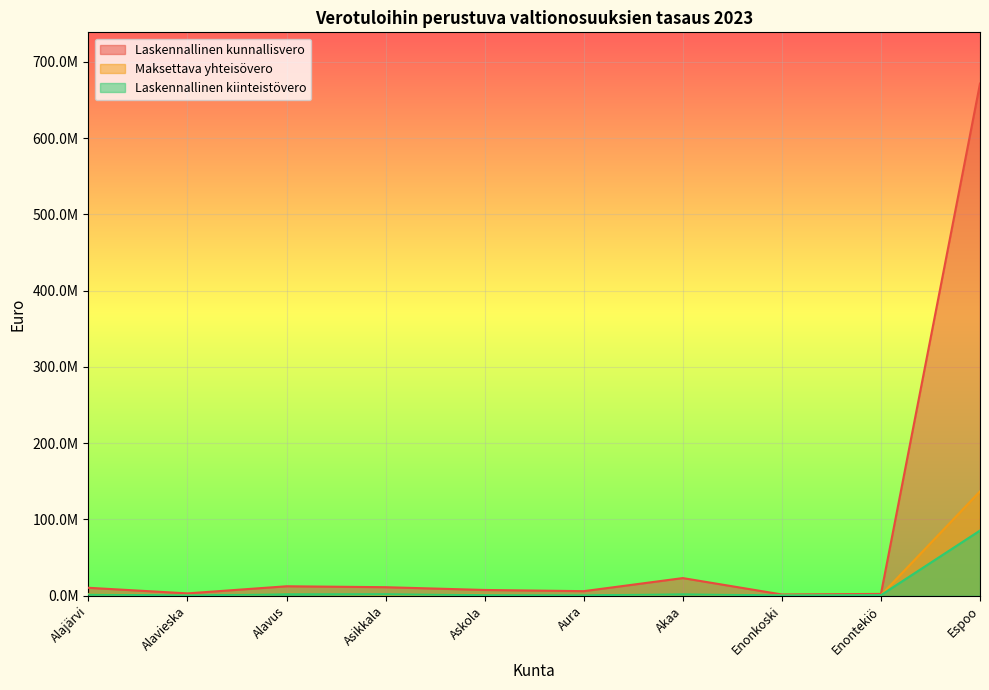

Which has a higher value, Asikkala or Akaa?

Akaa